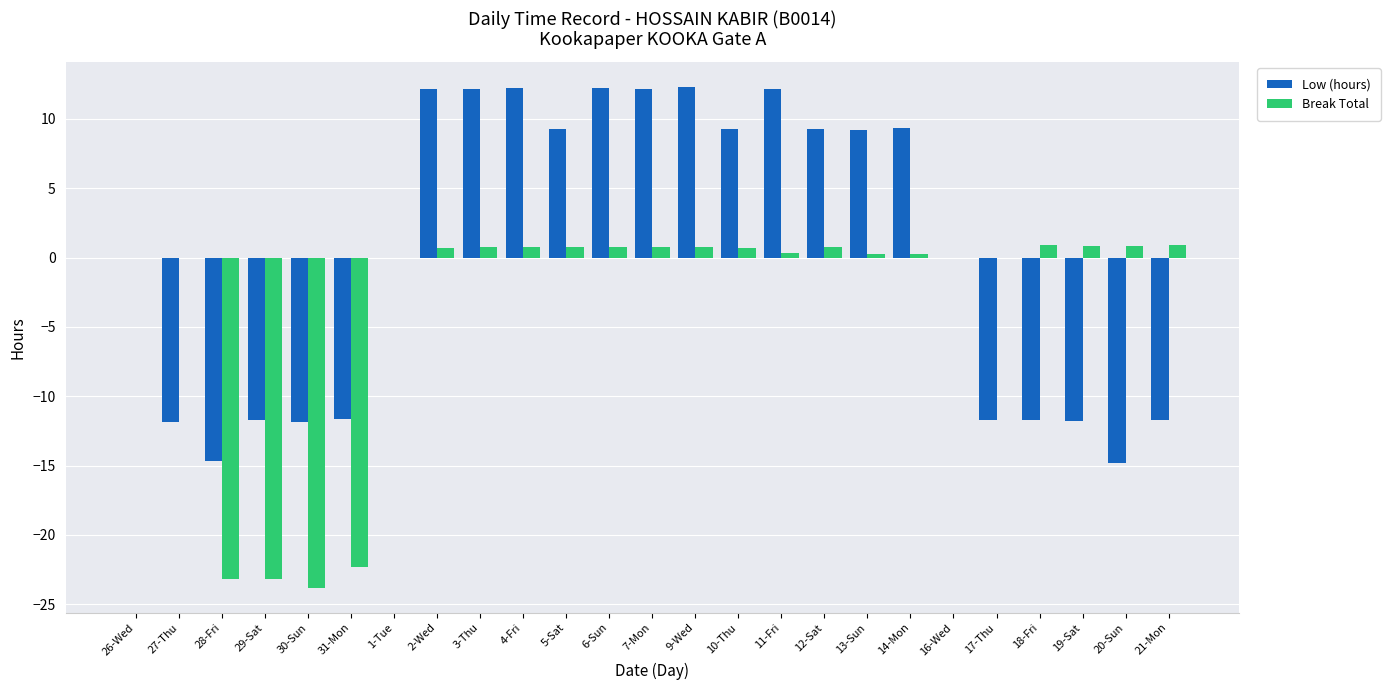

What is the greatest value displayed?

12.3